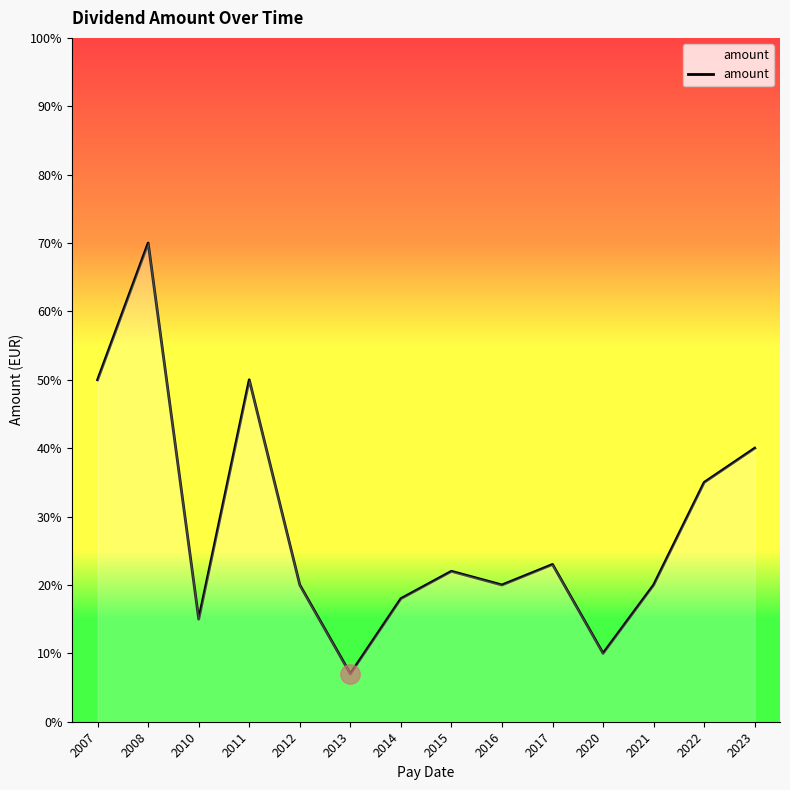

What is the value of the 13th point from the left?

0.3